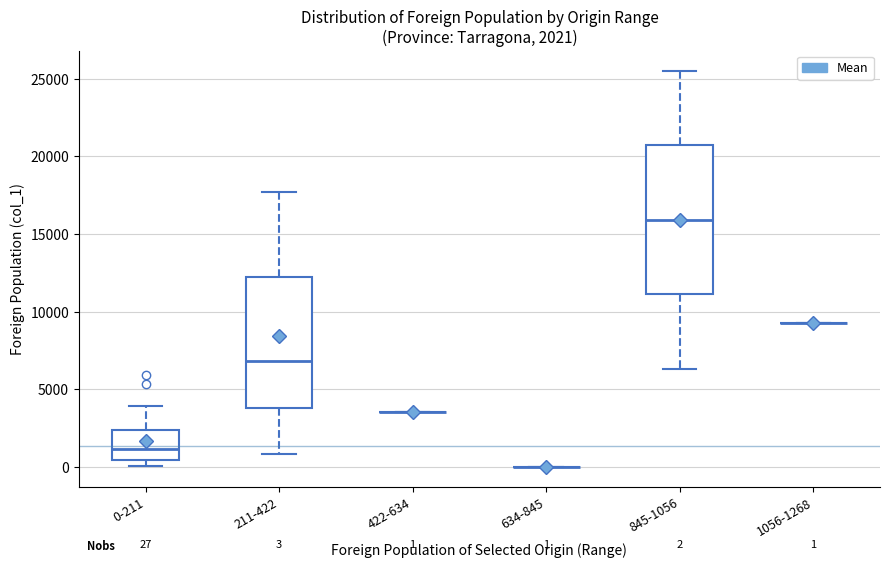

Which box is the tallest, from its lower edge to its upper edge?

845-1056